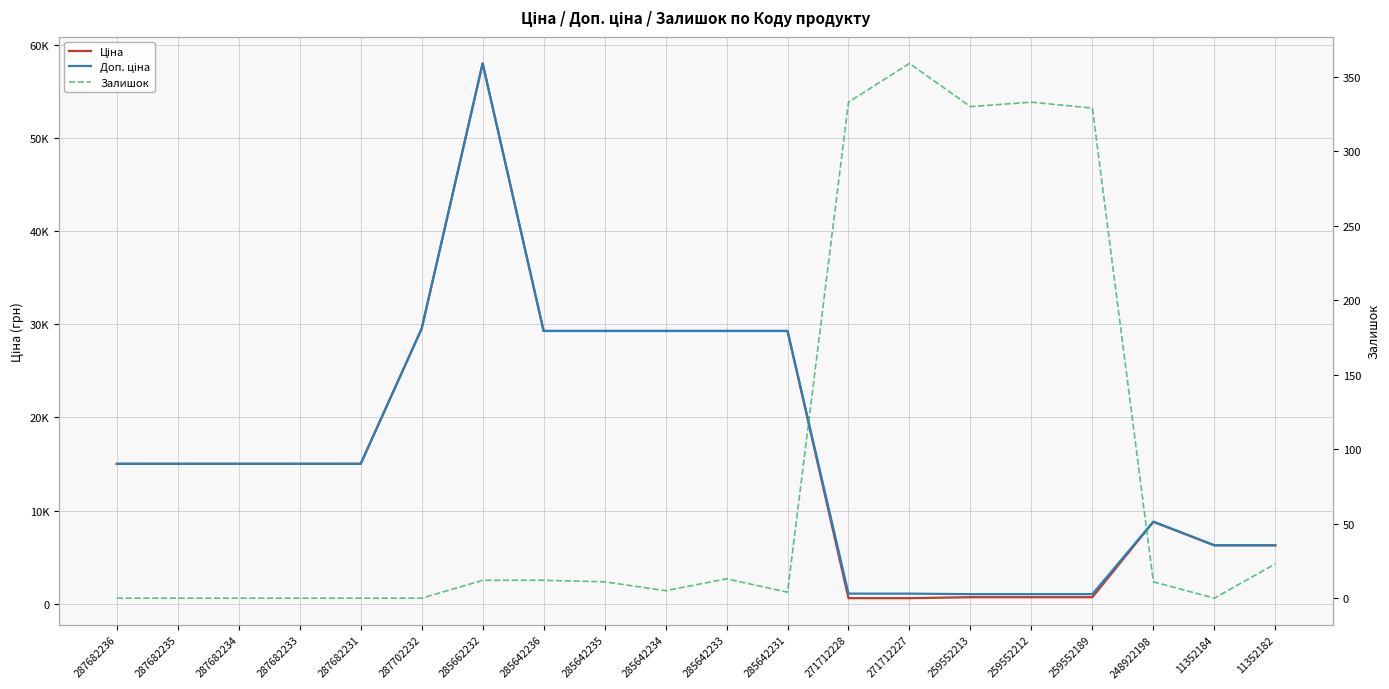

What is the average value of the Ціна series?

16686.3